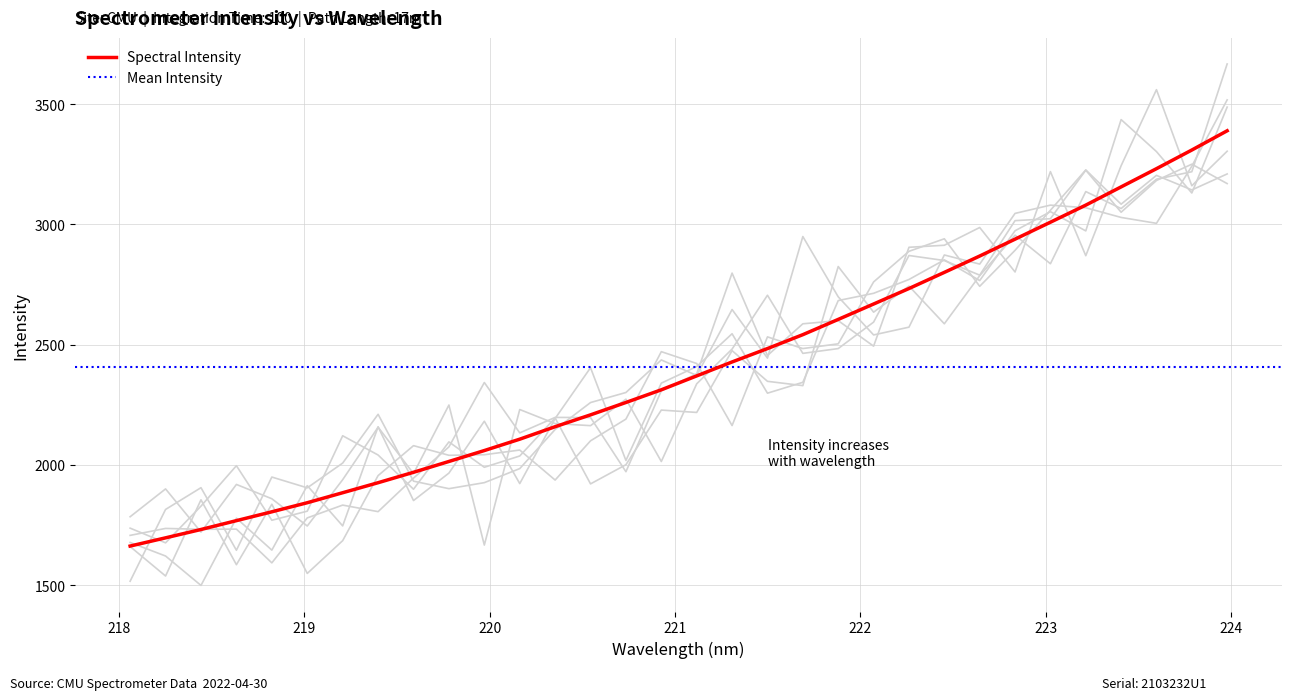

What is the minimum value for Spectral Intensity?

1662.0